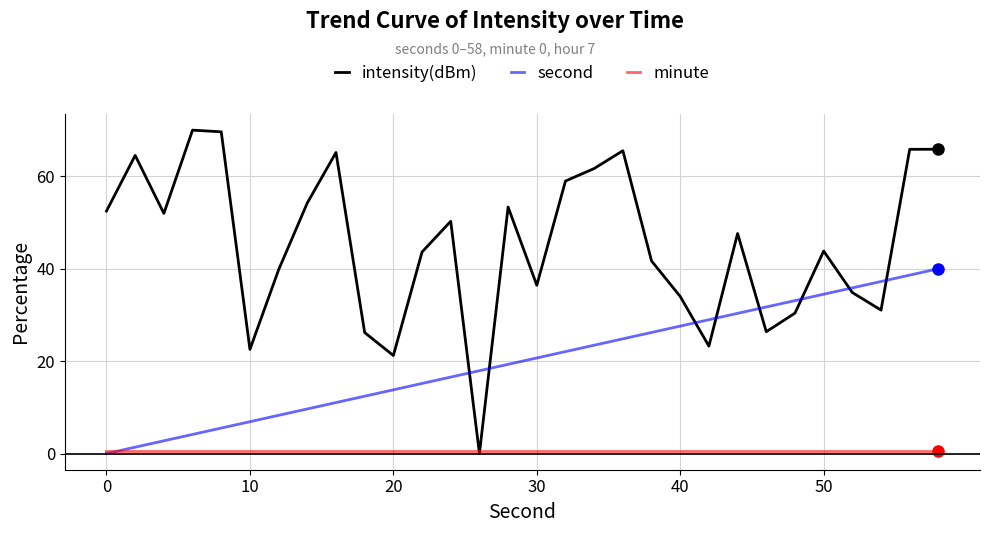

Which series has the widest spread of values?

intensity(dBm)